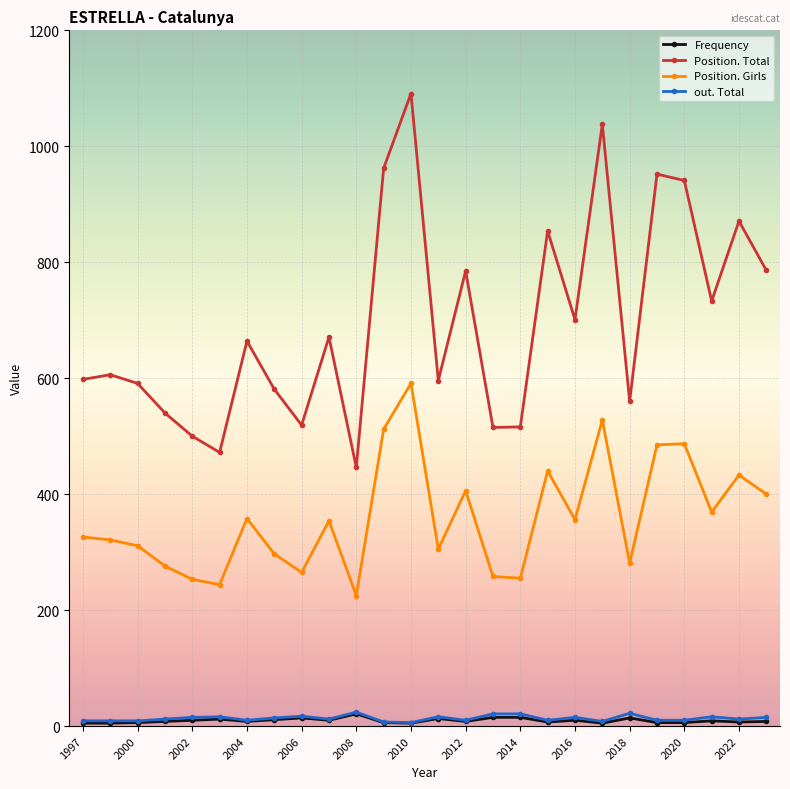

How many lines are shown in the chart?

4